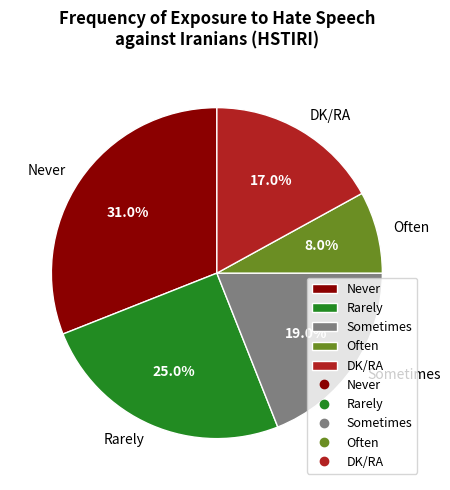

Count the number of slices in the pie.

5